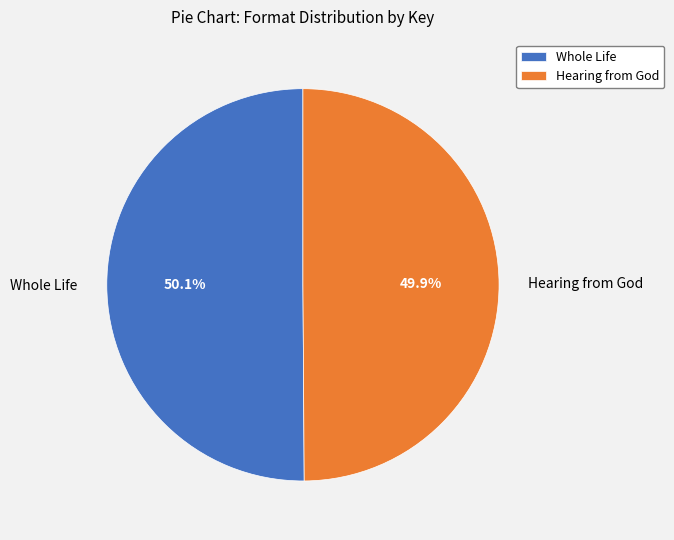

What percentage is NOT represented by Hearing from God?

50.1%